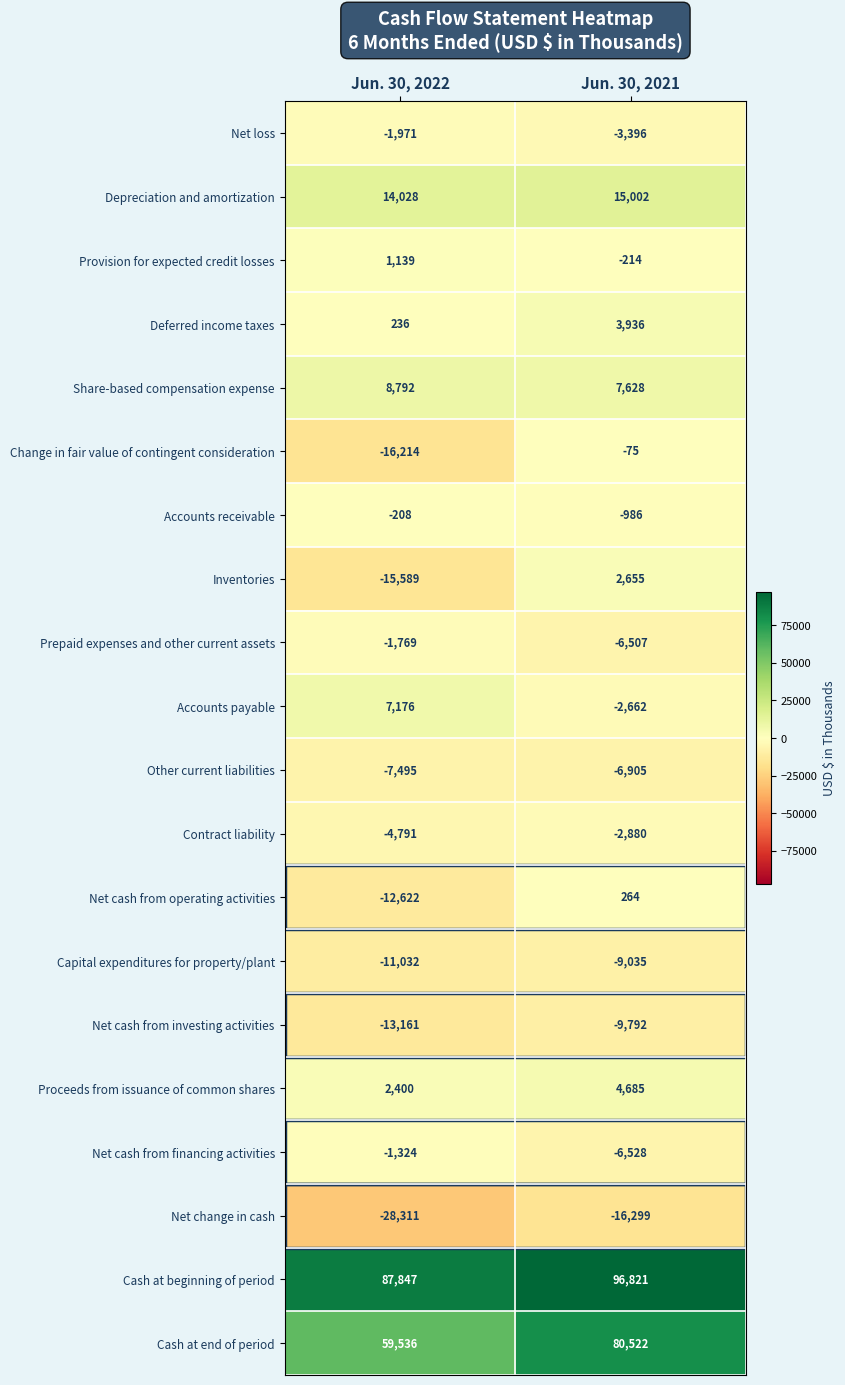

Which series changed the most between Jun. 30, 2022 and Jun. 30, 2021?

Cash at end of period